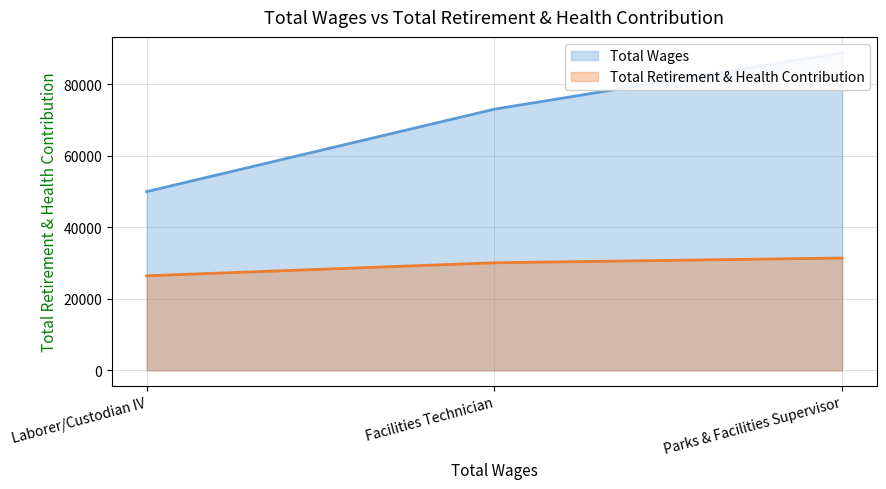

At how many categories does at least one series exceed 52133?

2